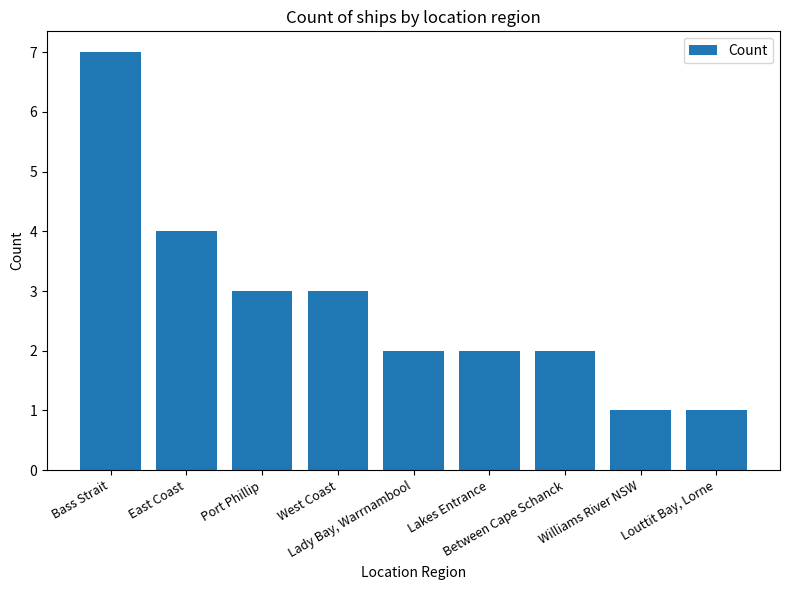

Count the number of data series in this chart.

1